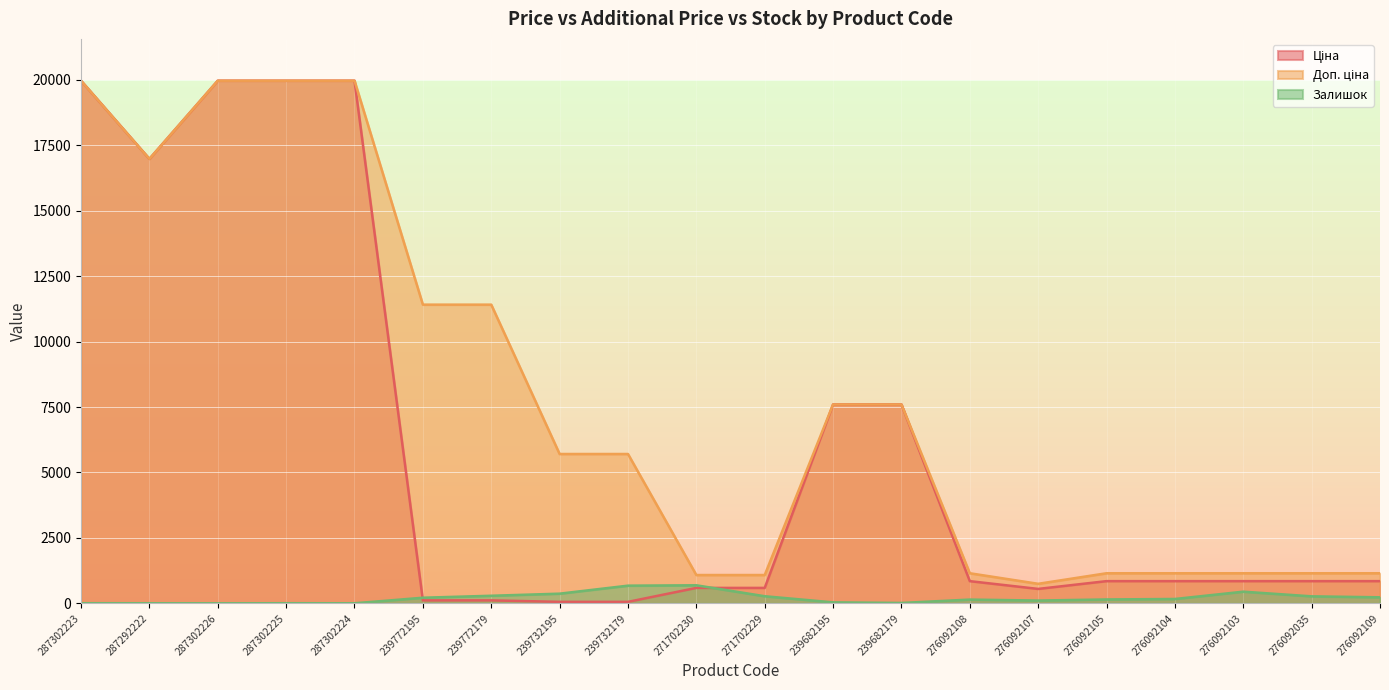

Reading right to left, extract all data points from this chart.

Ціна: 276092109=848.4	276092035=848.4	276092103=848.4	276092104=848.4	276092105=848.4	276092107=551.5	276092108=848.4	239682179=7596.5	239682195=7596.5	271702229=589.9	271702230=589.9	239732179=57.0	239732195=57.0	239772179=114.1	239772195=114.1	287302224=19964.2	287302225=19964.2	287302226=19964.2	287292222=16976.3	287302223=19964.2
Доп. ціна: 276092109=1149.7	276092035=1149.7	276092103=1149.7	276092104=1149.7	276092105=1149.7	276092107=747.0	276092108=1149.7	239682179=7596.5	239682195=7596.5	271702229=1081.7	271702230=1081.7	239732179=5705.0	239732195=5705.0	239772179=11410.0	239772195=11410.0	287302224=19964.2	287302225=19964.2	287302226=19964.2	287292222=16976.3	287302223=19964.2
Залишок: 276092109=231.0	276092035=268.0	276092103=446.0	276092104=167.0	276092105=149.0	276092107=107.0	276092108=144.0	239682179=15.0	239682195=38.0	271702229=272.0	271702230=690.0	239732179=676.0	239732195=370.0	239772179=290.0	239772195=215.0	287302224=3.0	287302225=5.0	287302226=1.0	287292222=4.0	287302223=5.0